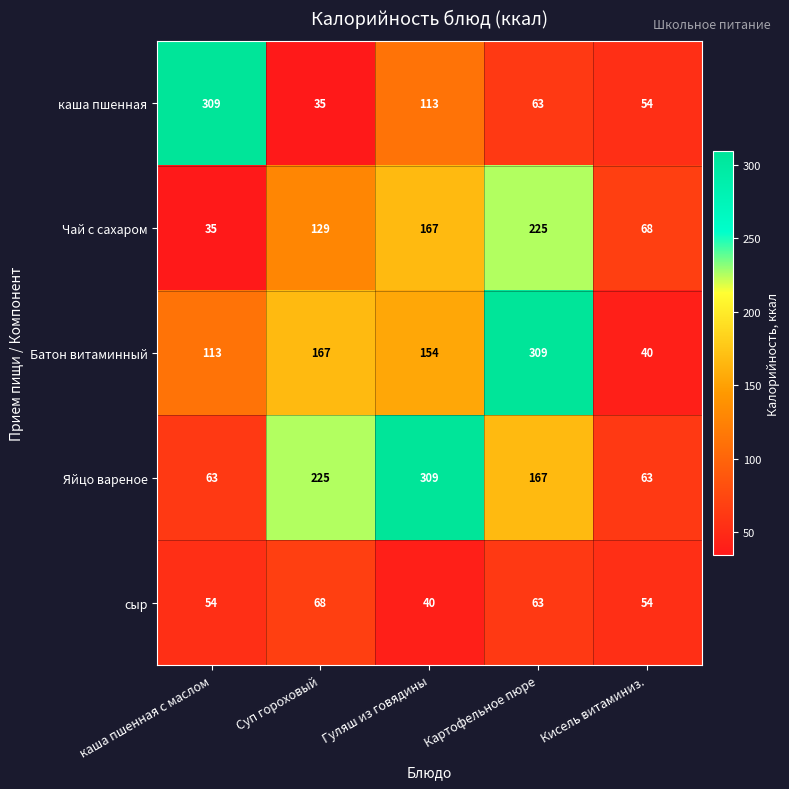

Reading right to left, list all the values displayed in this chart.

каша пшенная: 54	63	113	35	309
Чай с сахаром: 68	225	167	129	35
Батон витаминный: 40	309	154	167	113
Яйцо вареное: 63	167	309	225	63
сыр: 54	63	40	68	54